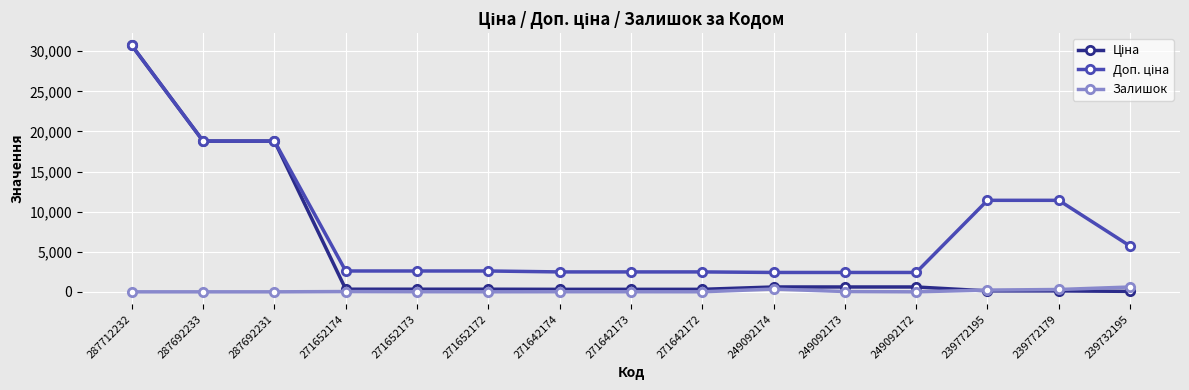

What is the greatest value displayed?

30717.1